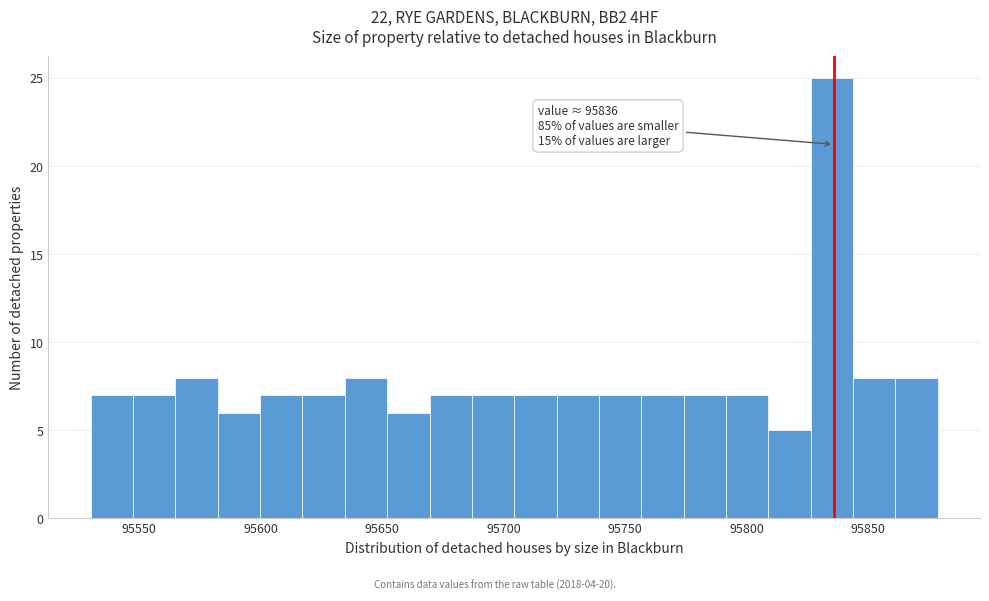

Around what value on the x-axis is the tallest bar? Give the approximate position of its centre, as read against the axis.

95835